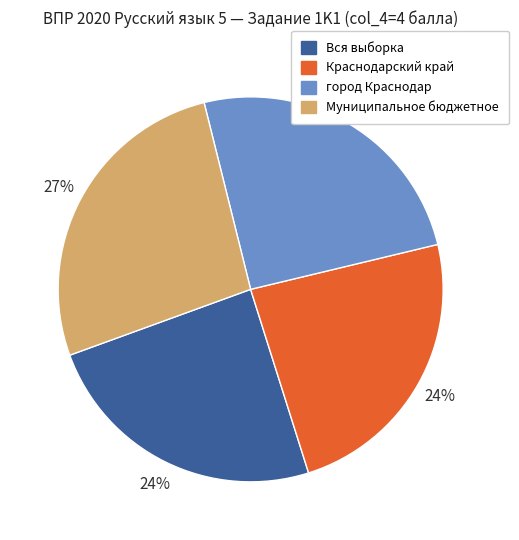

Which has a higher value, Муниципальное бюджетное or Краснодарский край?

Муниципальное бюджетное